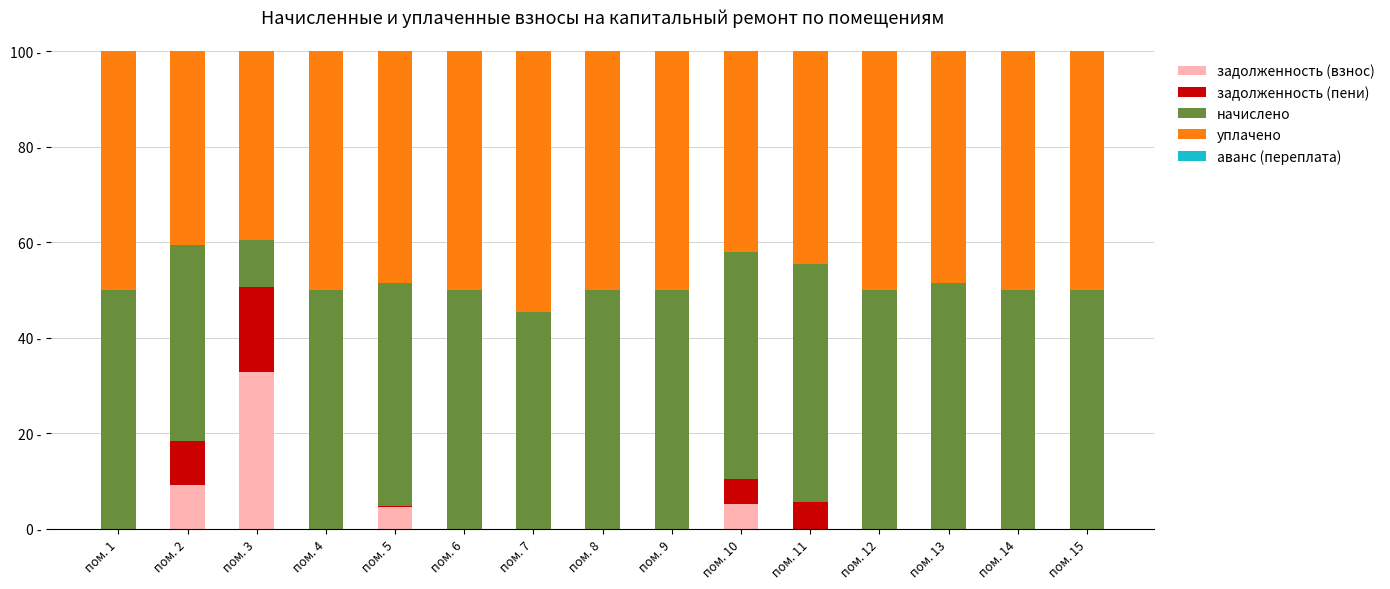

Rank the series by their maximum value, from lowest to highest.

аванс (переплата), задолженность (пени), задолженность (взнос), начислено, уплачено